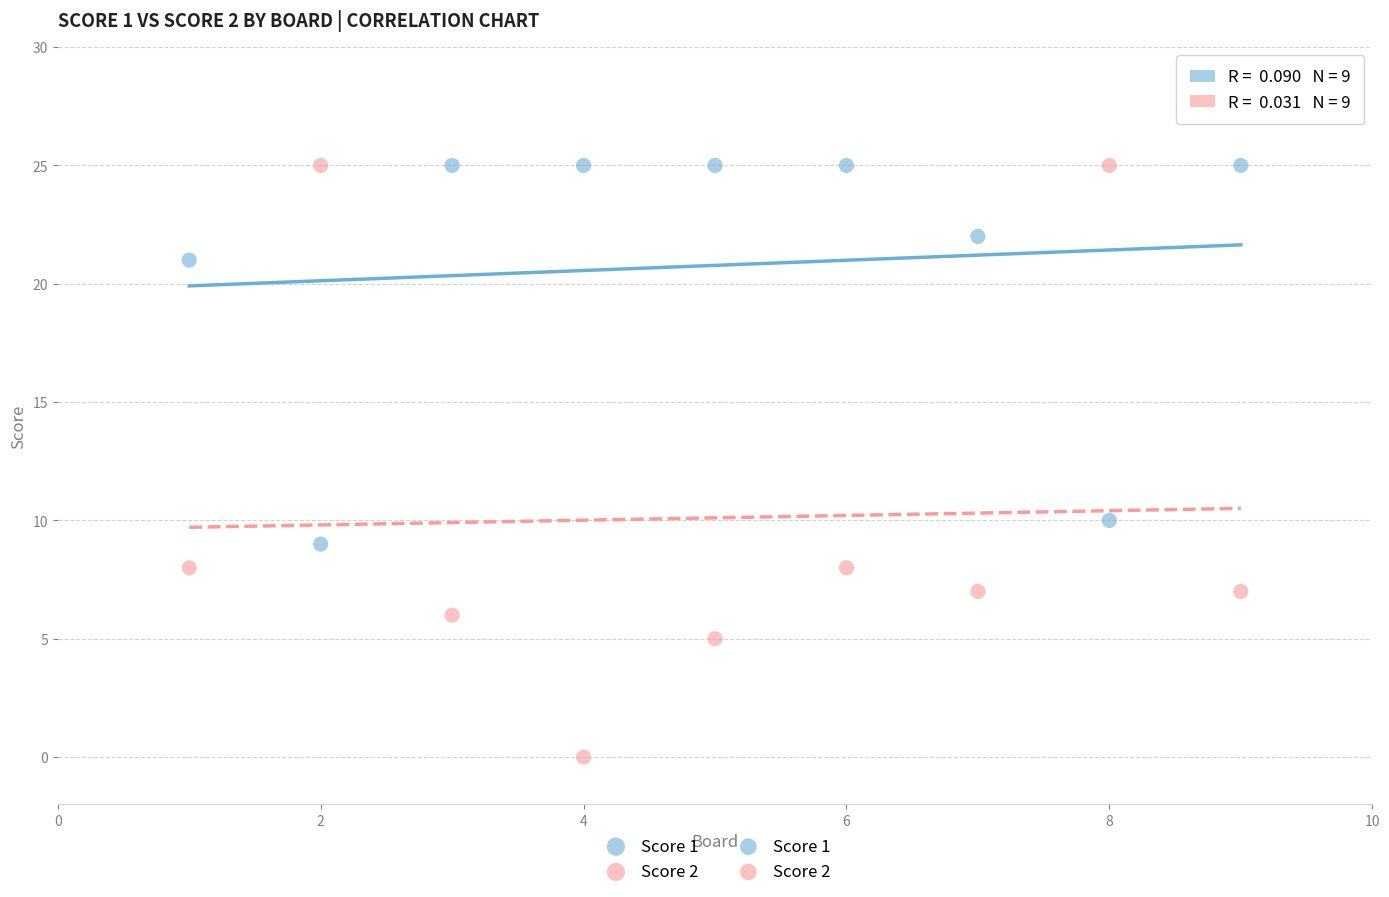

Across all data points, what is the range of Y values (max minus min)?

25